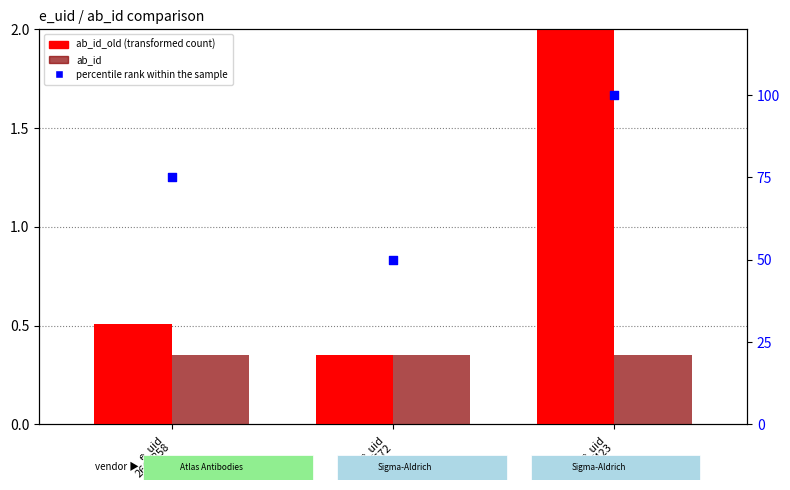

Is the value of percentile rank within the sample at e_uid
510423 greater than the value of ab_id at e_uid
2606858?

Yes